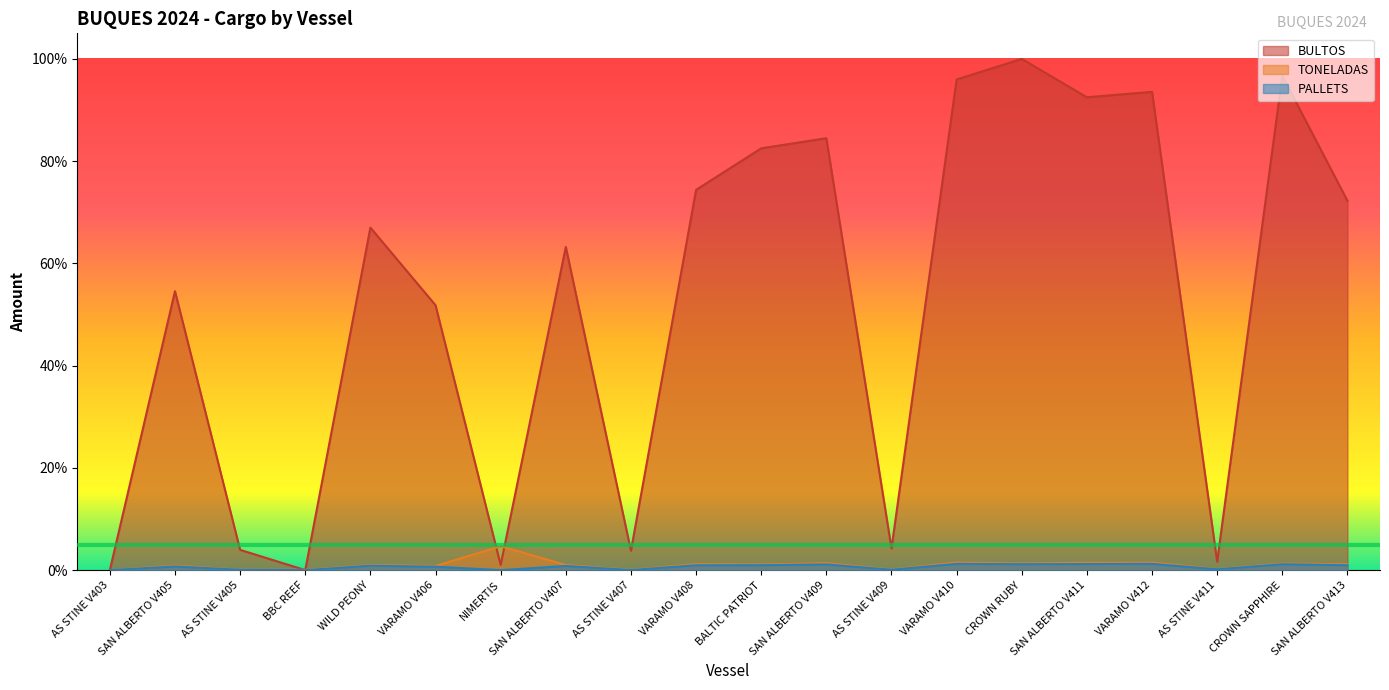

Reading right to left, what are all the values shown in this chart?

BULTOS: SAN ALBERTO V413=0.7	CROWN SAPPHIRE=1.0	AS STINE V411=0.0	VARAMO V412=0.9	SAN ALBERTO V411=0.9	CROWN RUBY=1.0	VARAMO V410=1.0	AS STINE V409=0.0	SAN ALBERTO V409=0.8	BALTIC PATRIOT=0.8	VARAMO V408=0.7	AS STINE V407=0.0	SAN ALBERTO V407=0.6	NIMERTIS=0.0	VARAMO V406=0.5	WILD PEONY=0.7	BBC REEF=0.0	AS STINE V405=0.0	SAN ALBERTO V405=0.5	AS STINE V403=0.0
TONELADAS: SAN ALBERTO V413=0.0	CROWN SAPPHIRE=0.0	AS STINE V411=0.0	VARAMO V412=0.0	SAN ALBERTO V411=0.0	CROWN RUBY=0.0	VARAMO V410=0.0	AS STINE V409=0.0	SAN ALBERTO V409=0.0	BALTIC PATRIOT=0.0	VARAMO V408=0.0	AS STINE V407=0.0	SAN ALBERTO V407=0.0	NIMERTIS=0.0	VARAMO V406=0.0	WILD PEONY=0.0	BBC REEF=0.0	AS STINE V405=0.0	SAN ALBERTO V405=0.0	AS STINE V403=0.0
PALLETS: SAN ALBERTO V413=0.0	CROWN SAPPHIRE=0.0	AS STINE V411=0.0	VARAMO V412=0.0	SAN ALBERTO V411=0.0	CROWN RUBY=0.0	VARAMO V410=0.0	AS STINE V409=0.0	SAN ALBERTO V409=0.0	BALTIC PATRIOT=0.0	VARAMO V408=0.0	AS STINE V407=0.0	SAN ALBERTO V407=0.0	NIMERTIS=0.0	VARAMO V406=0.0	WILD PEONY=0.0	BBC REEF=0.0	AS STINE V405=0.0	SAN ALBERTO V405=0.0	AS STINE V403=0.0